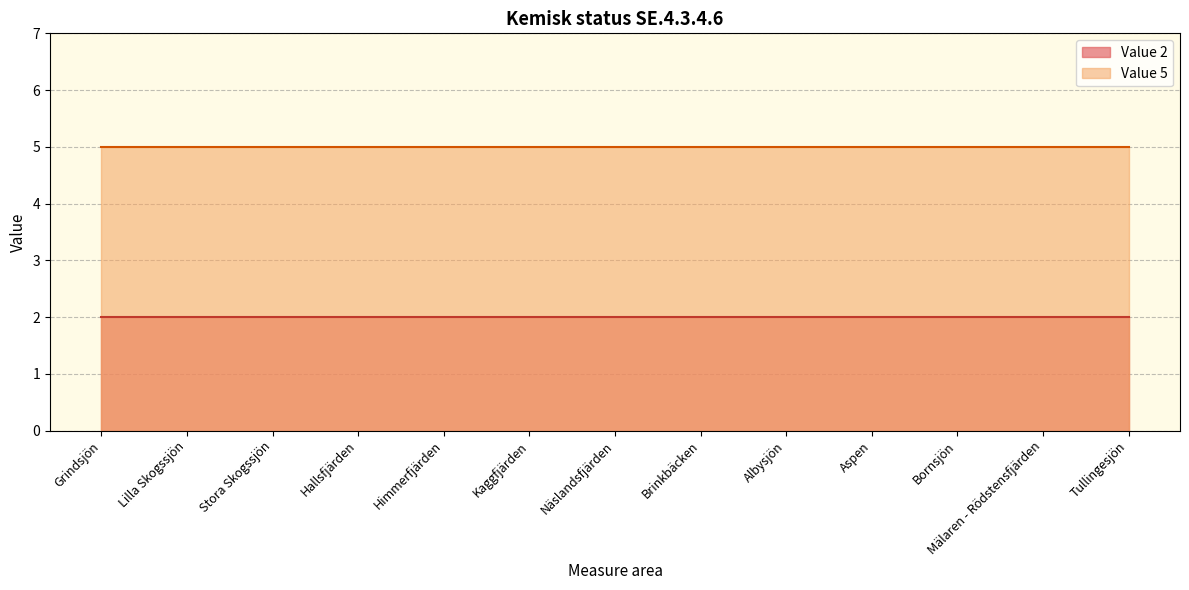

Reading left to right, extract all data points from this chart.

Value 2: Grindsjön=2	Lilla Skogssjön=2	Stora Skogssjön=2	Hallsfjärden=2	Himmerfjärden=2	Kaggfjärden=2	Näslandsfjärden=2	Brinkbäcken=2	Albysjön=2	Aspen=2	Bornsjön=2	Mälaren - Rödstensfjärden=2	Tullingesjön=2
Value 5: Grindsjön=5	Lilla Skogssjön=5	Stora Skogssjön=5	Hallsfjärden=5	Himmerfjärden=5	Kaggfjärden=5	Näslandsfjärden=5	Brinkbäcken=5	Albysjön=5	Aspen=5	Bornsjön=5	Mälaren - Rödstensfjärden=5	Tullingesjön=5